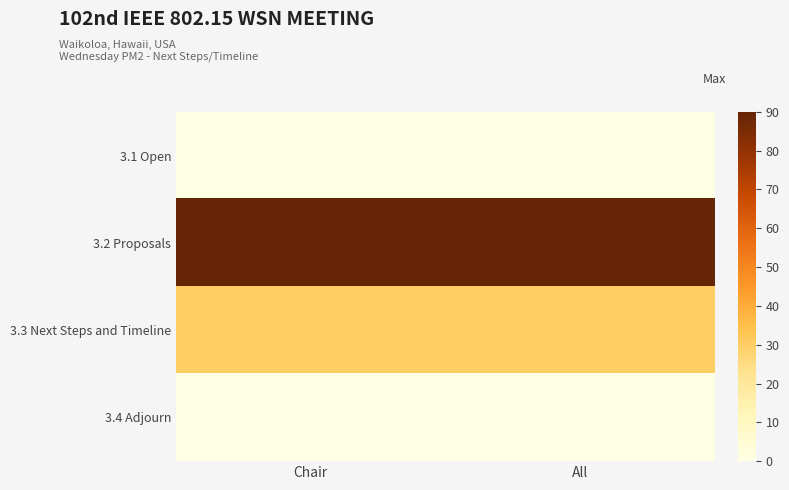

Which category has the lowest value across all series?

Chair